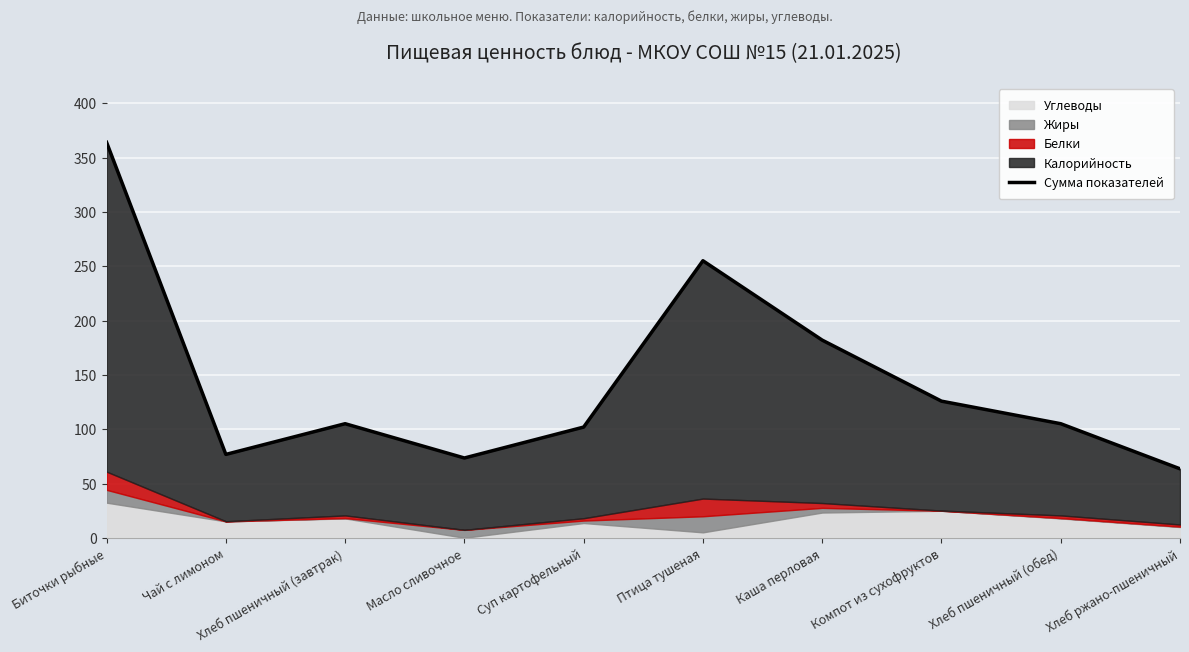

What is the ratio of the value at Хлеб пшеничный (завтрак) to the value at Масло сливочное?

1.4